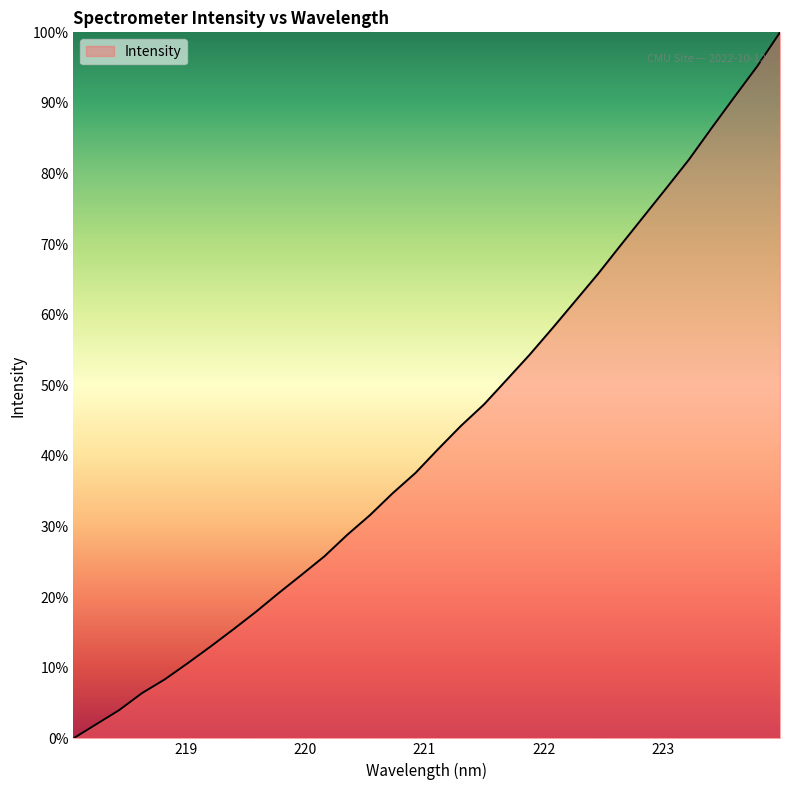

How many values exceed 41?

16